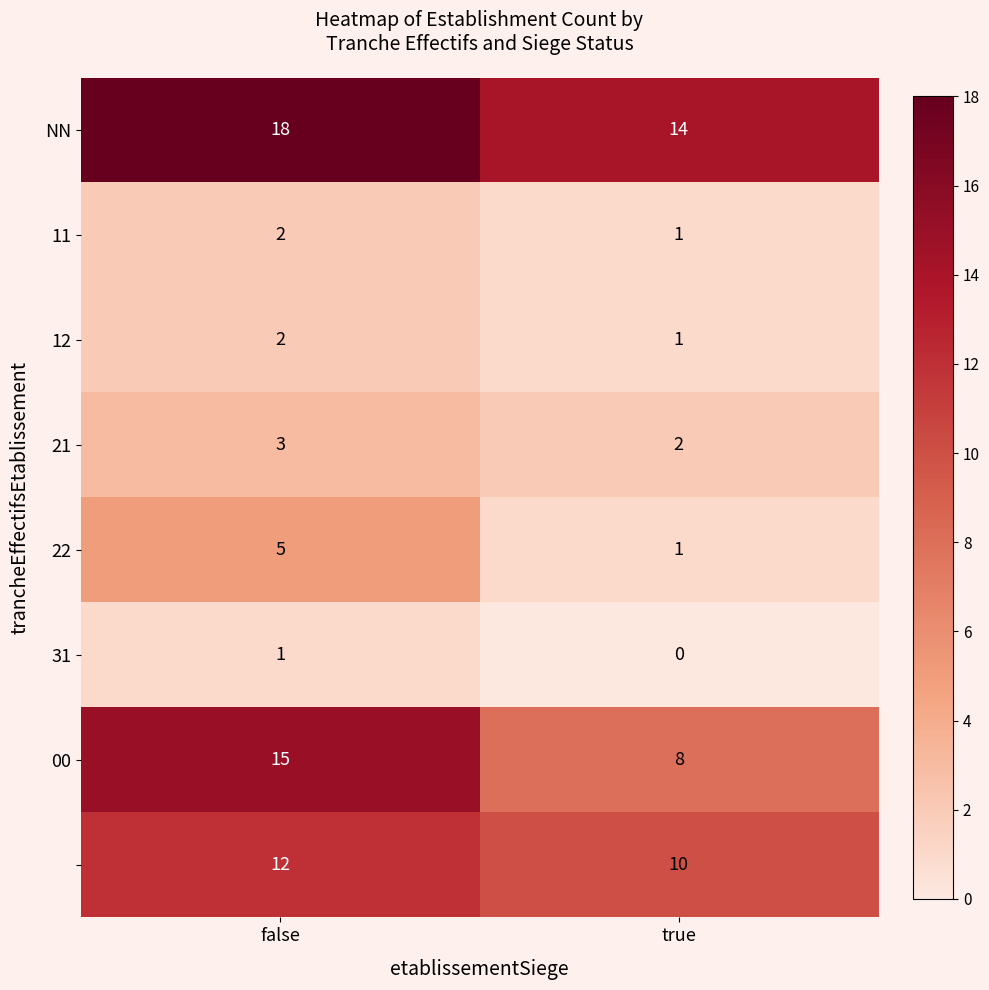

What is the spread (max minus min) of values at true?

14